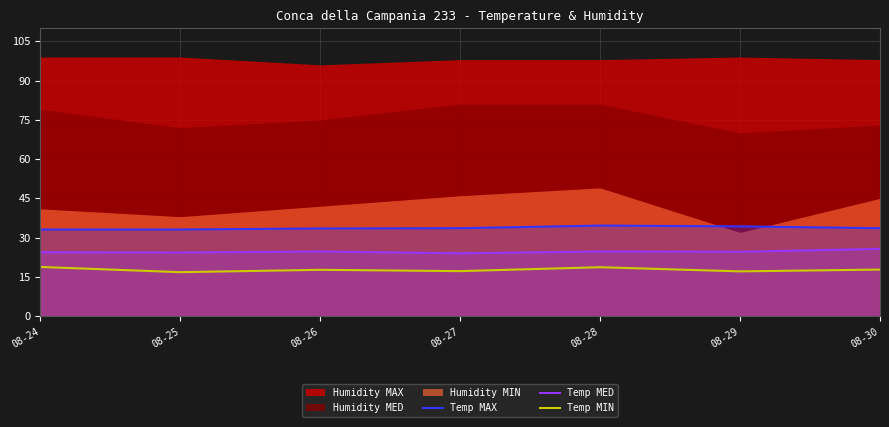

At which category is the sum across all series the highest?

08-28